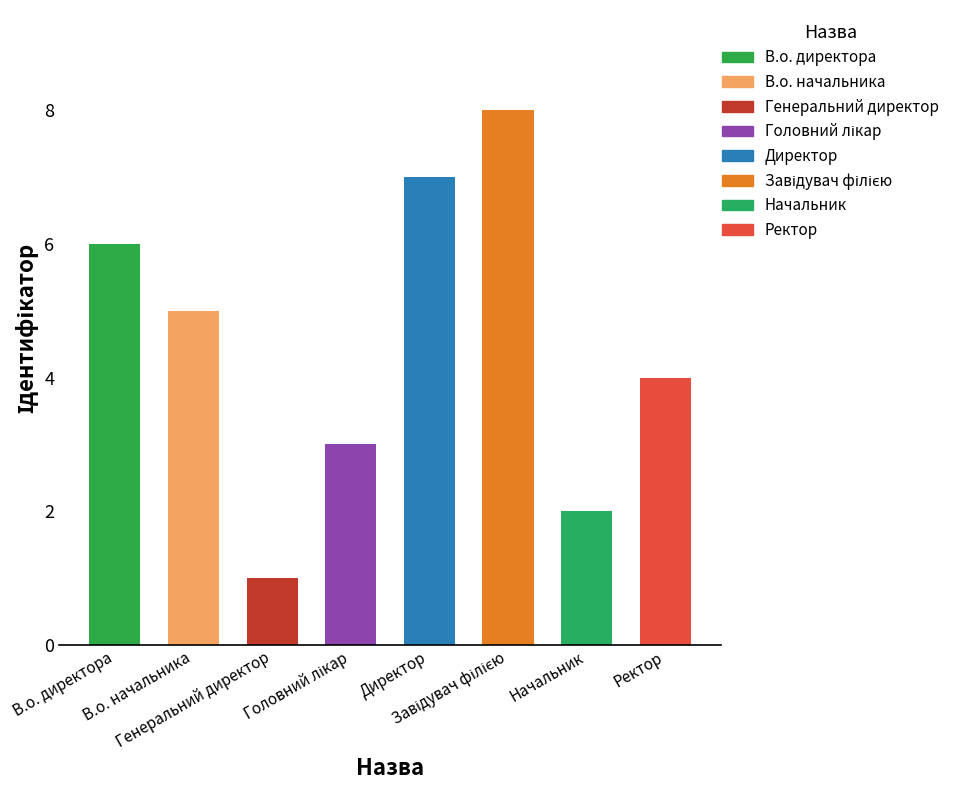

Which label corresponds to the largest value in the chart?

Завідувач філією